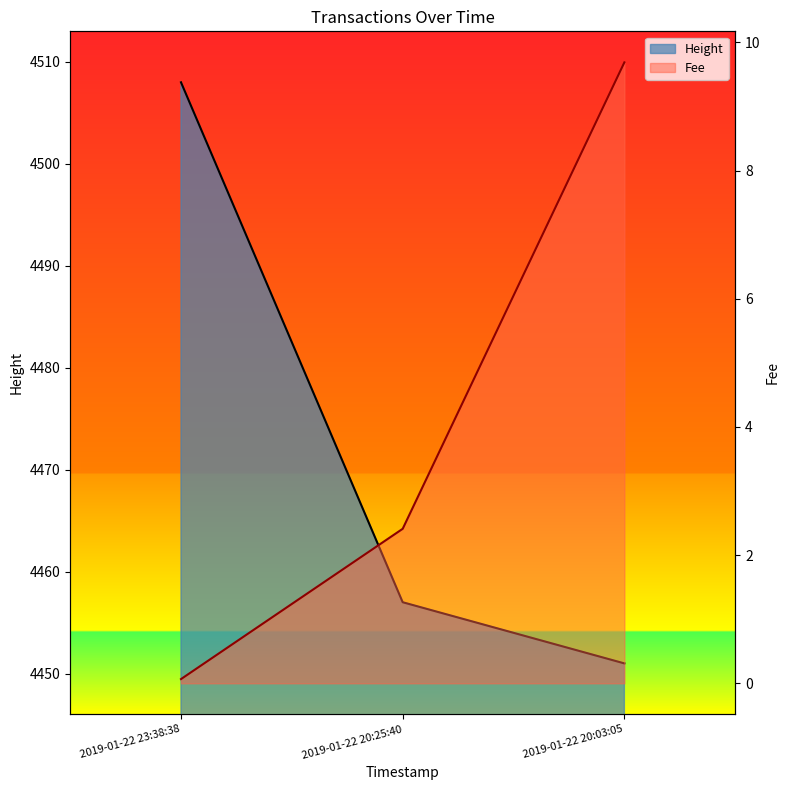

Which series has the largest total across all categories?

Height